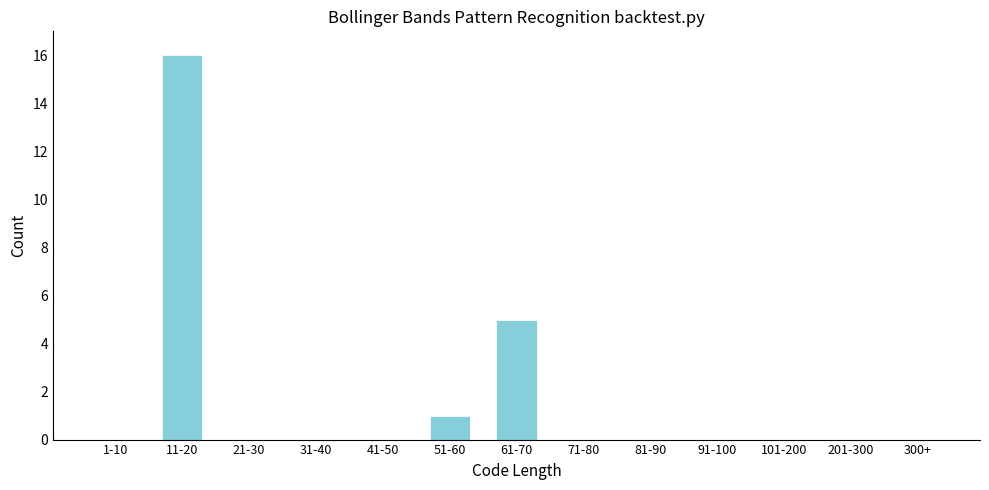

Reading left to right, list all the values displayed in this chart.

1-10=0	11-20=16	21-30=0	31-40=0	41-50=0	51-60=1	61-70=5	71-80=0	81-90=0	91-100=0	101-200=0	201-300=0	300+=0